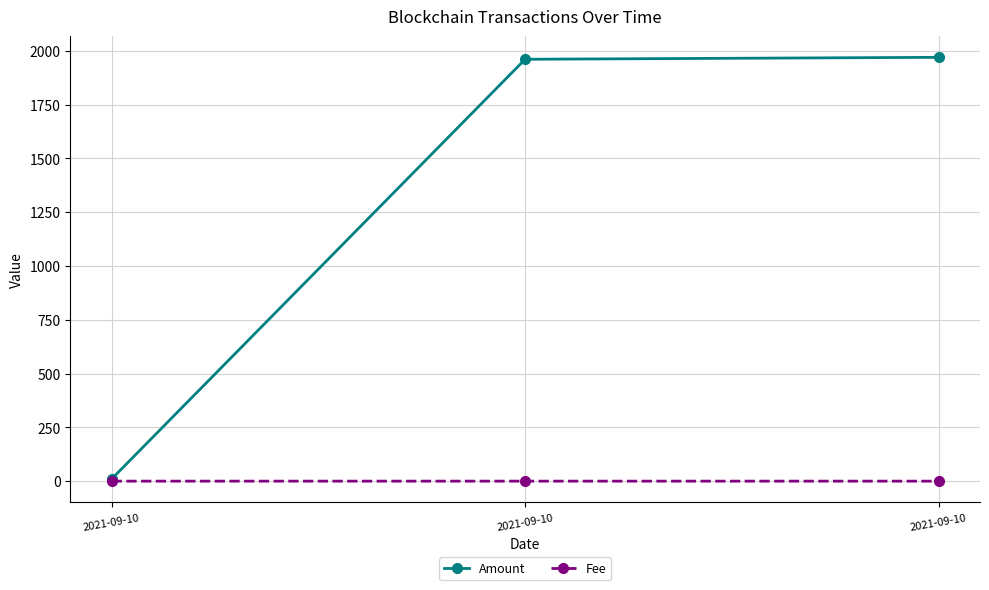

Which series has the largest total across all categories?

Amount